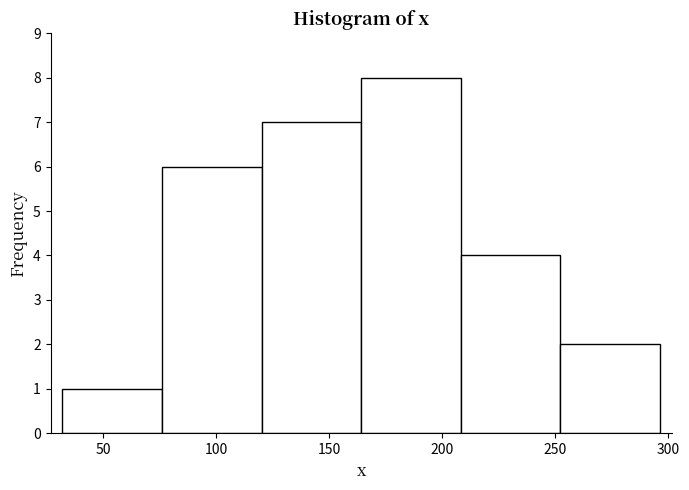

Reading left to right, list every bar in this chart as the range it spans on the x-axis followed by its height. Neither the bar edges nor the heights are printed on the chart, so give them approximately, as read against the axes.

30 to 75: 1
75 to 120: 6
120 to 165: 7
165 to 210: 8
210 to 250: 4
250 to 295: 2